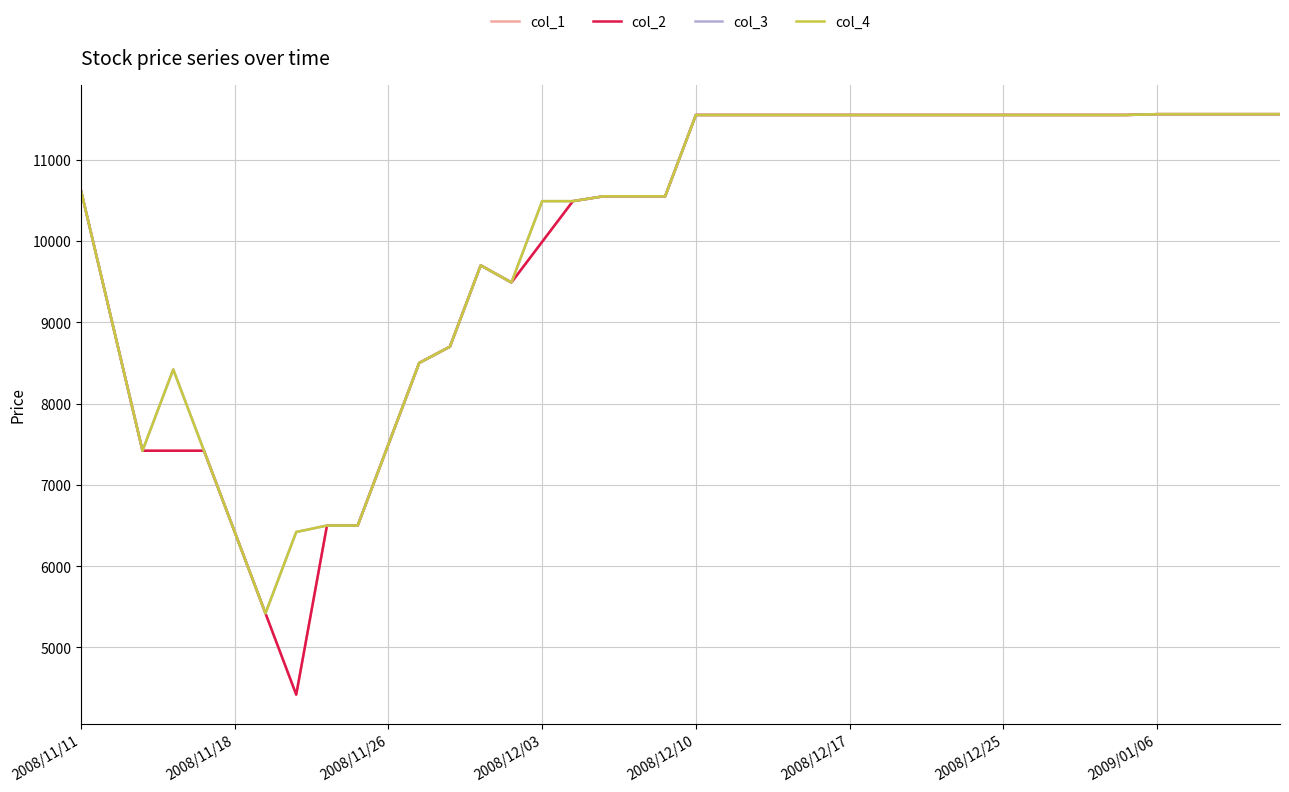

Does the chart have visible grid lines?

Yes